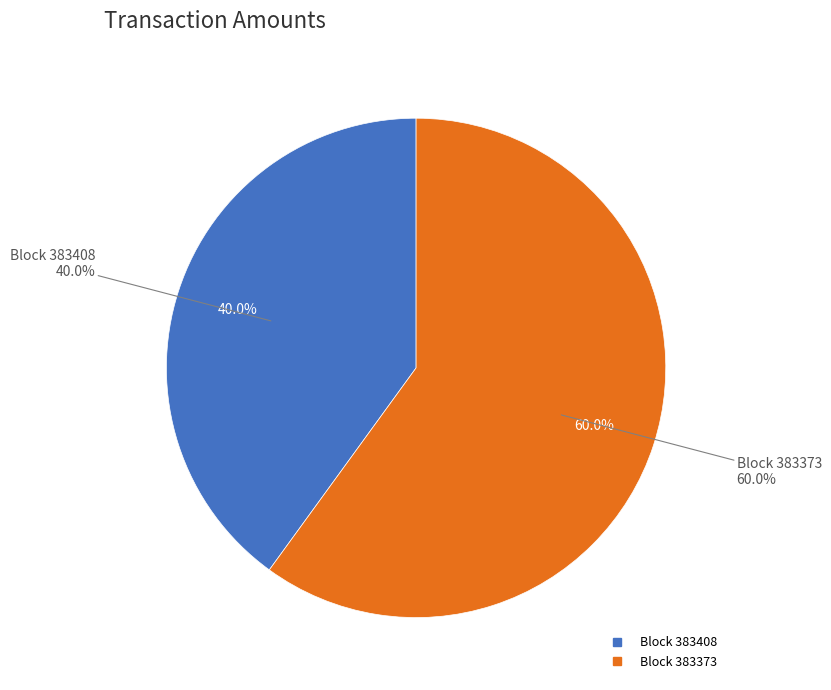

Is the sum of 383408 and 383373 greater than half?

Yes